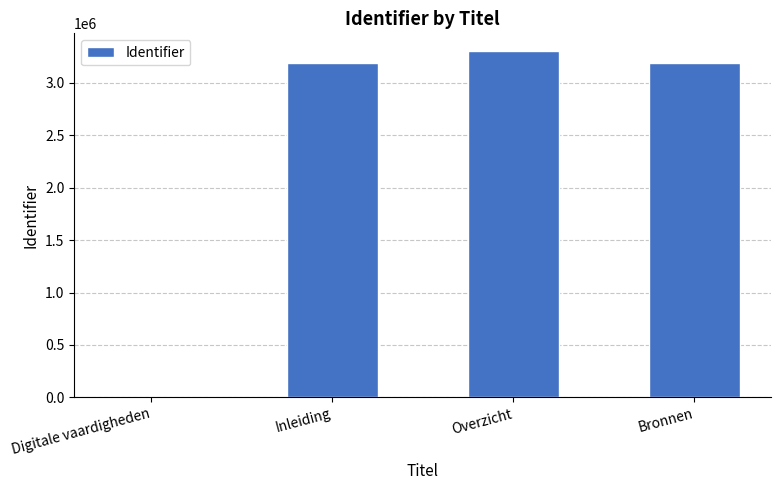

At which category does the chart reach its peak across all series?

Overzicht